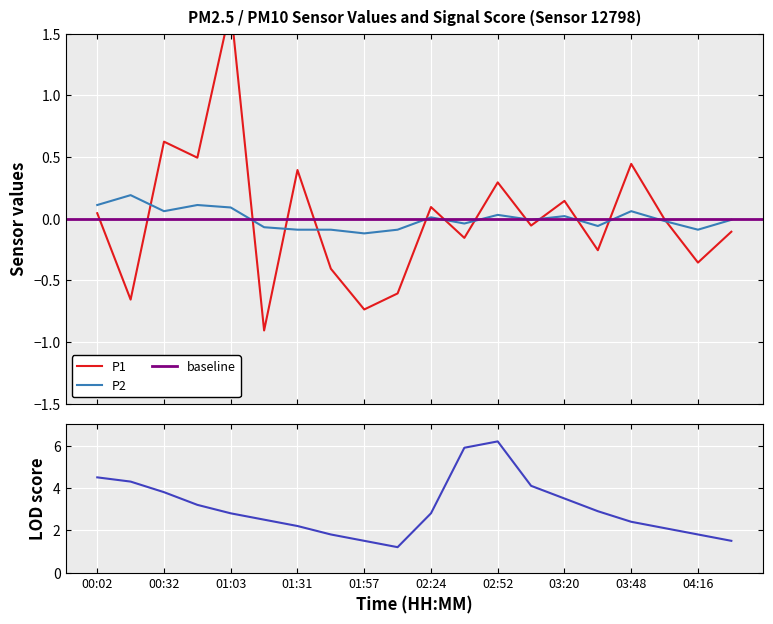

At which label does P1 first exceed 0?

00:02